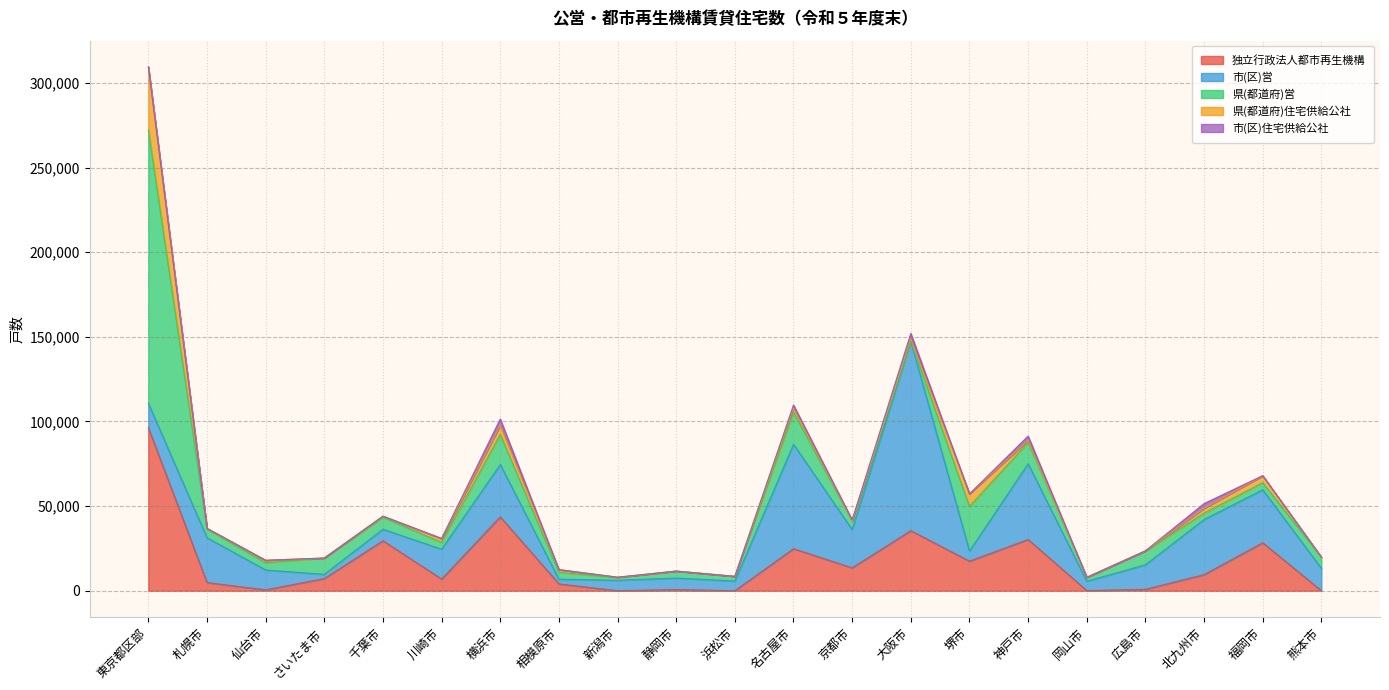

Is the value of 市(区)住宅供給公社 at 仙台市 greater than the value of 県(都道府)営 at 神戸市?

No